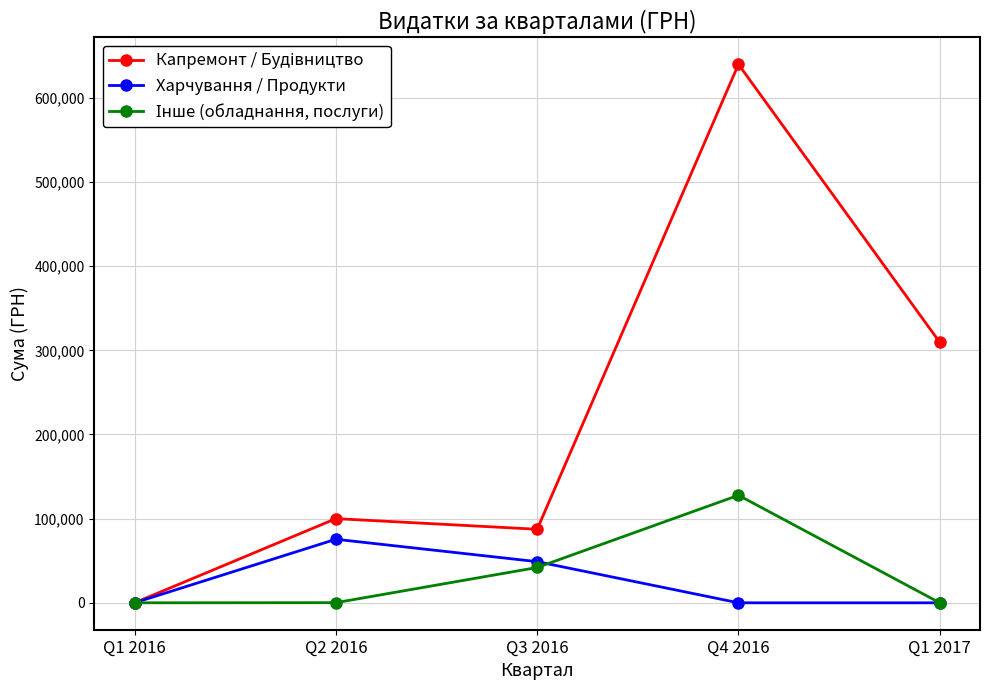

What is the difference between the highest and lowest values at Q3 2016?

45424.1